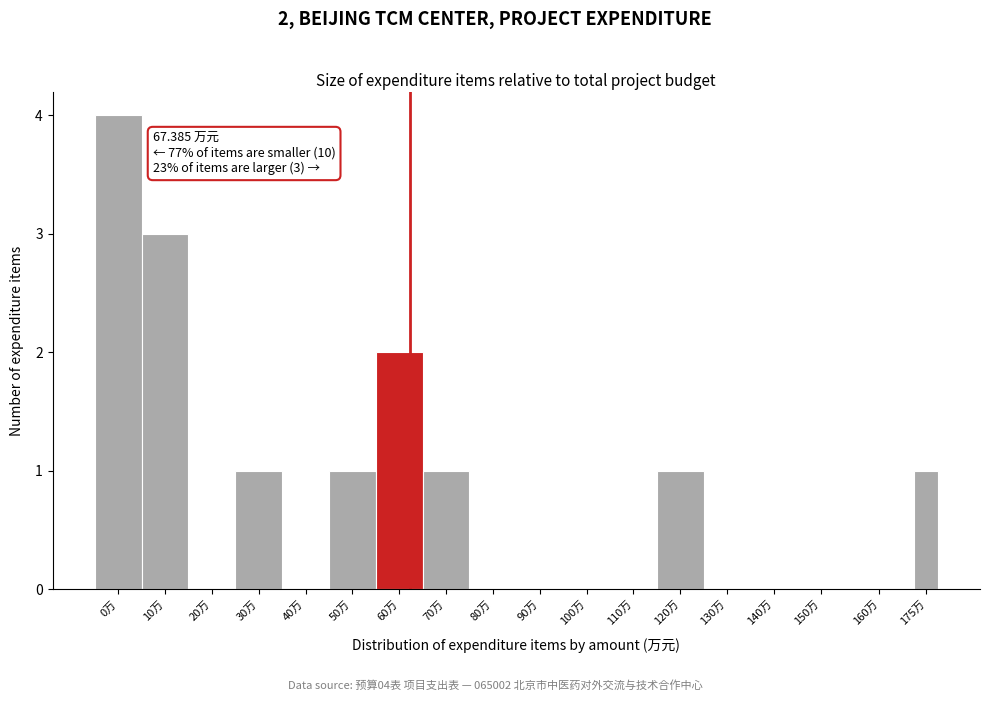

Reading left to right, what are all the values shown in this chart?

0万=4	10万=3	20万=0	30万=1	40万=0	50万=1	60万=2	70万=1	80万=0	90万=0	100万=0	110万=0	120万=1	130万=0	140万=0	150万=0	160万=0	175万=1